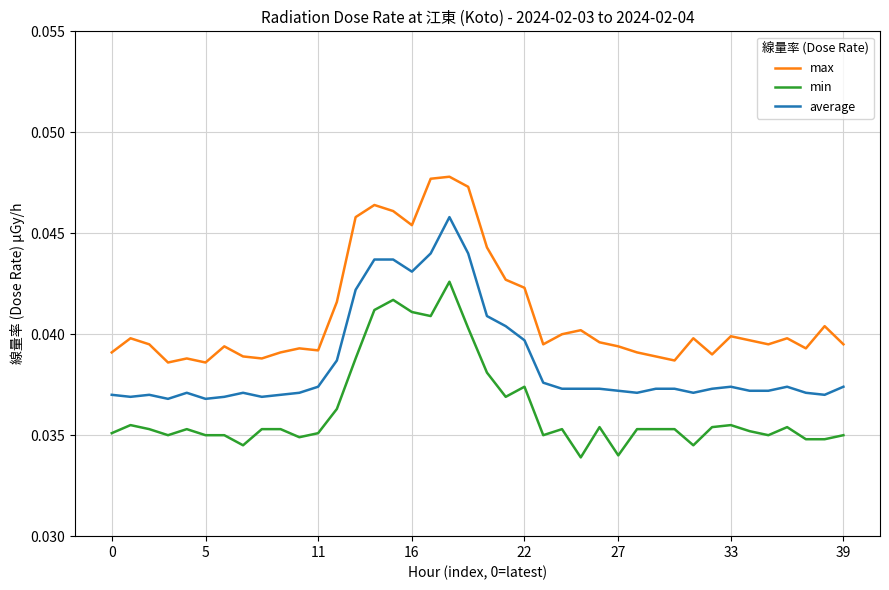

Which series has the largest total across all categories?

max